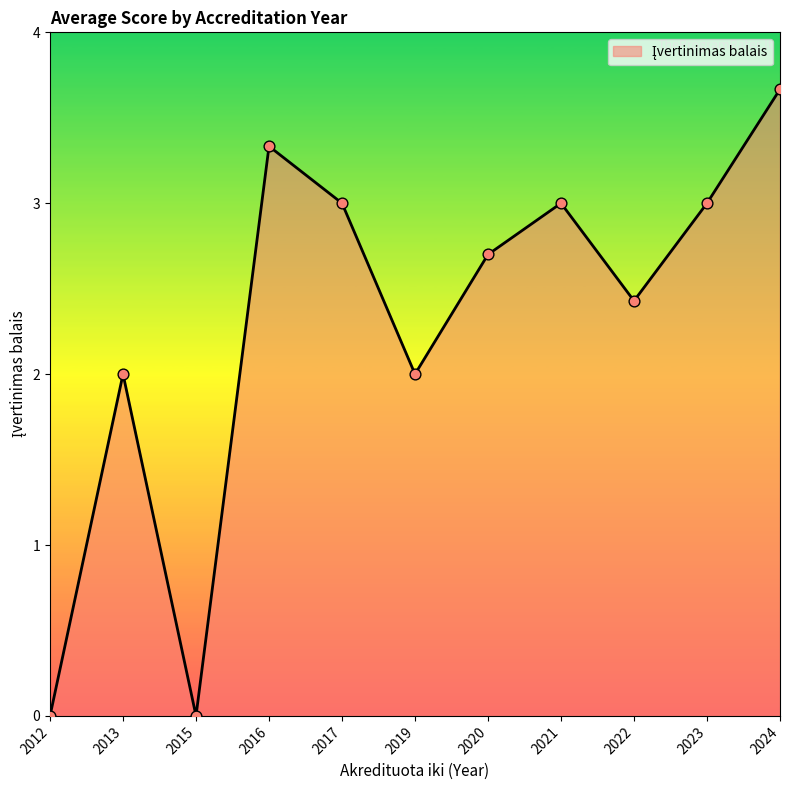

Which has a higher value, 2012 or 2023?

2023